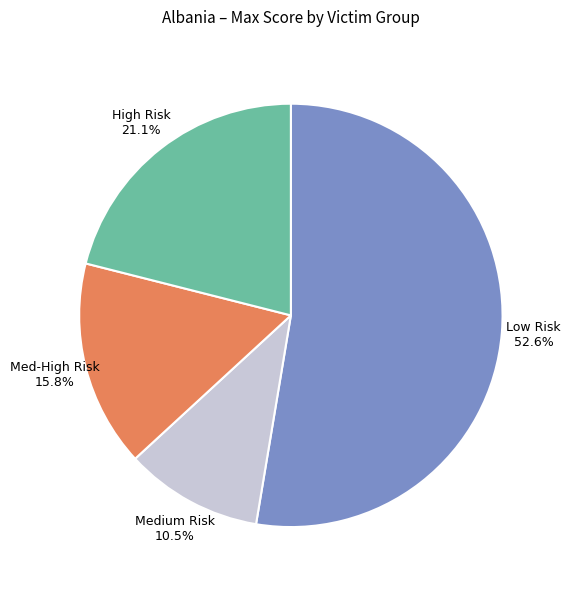

How many segments does this pie chart have?

4